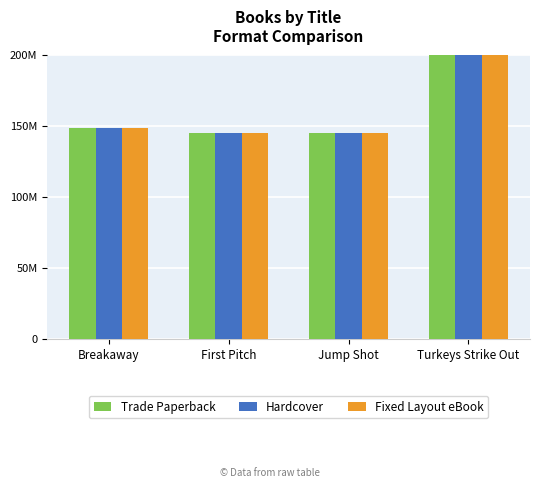

Reading left to right, extract all data points from this chart.

Trade Paperback: 148282494	144822562	144822930	514146069
Hardcover: 148282494	144822562	144822930	514146069
Fixed Layout eBook: 148282494	144822562	144822930	514146069